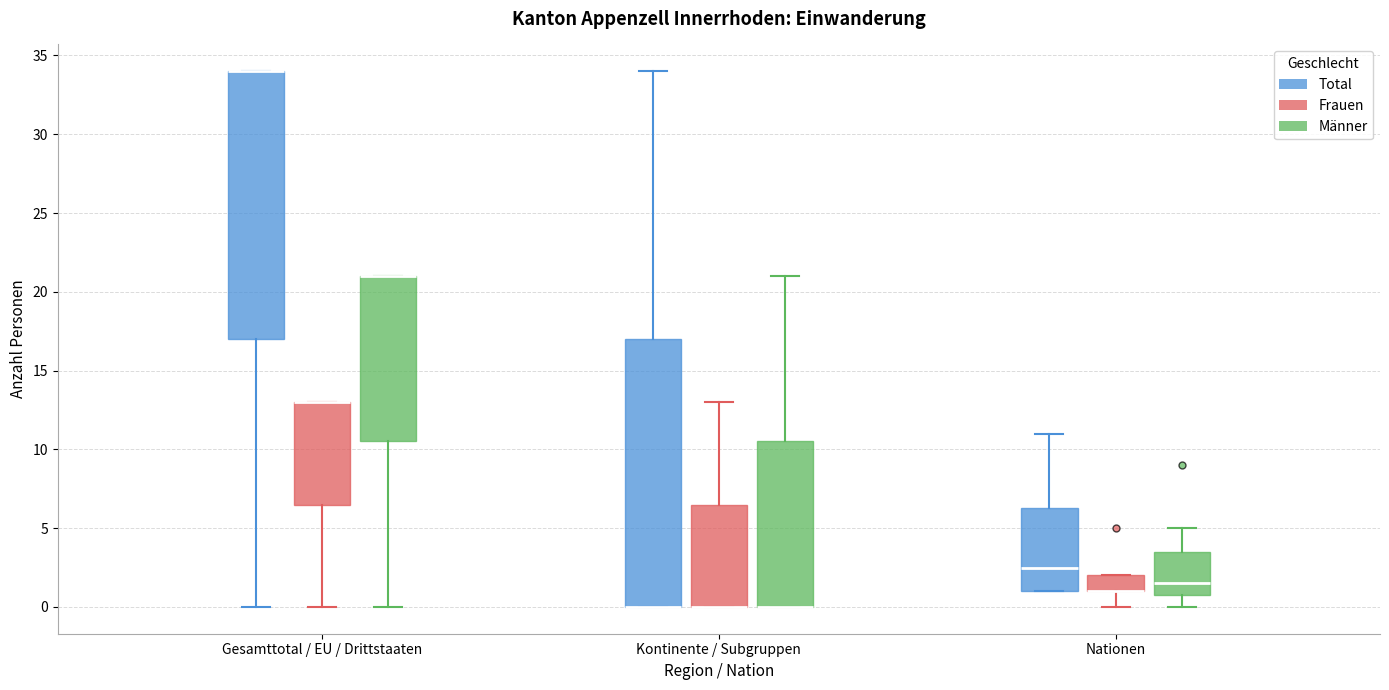

Reading left to right, transcribe this box plot: for each box, give where its median line is, the range the box spans, and where its two whiskers end, as read against the y-axis. The values are not printed on the chart, so give them approximately, as read against the axis.

Gesamttotal / EU / Drittstaaten (Total): median 34.0 (drawn on the box's upper edge), box 17.0 to 34.0, whiskers 0.0 to 34.0
Gesamttotal / EU / Drittstaaten (Frauen): median 13.0 (drawn on the box's upper edge), box 6.5 to 13.0, whiskers 0.0 to 13.0
Gesamttotal / EU / Drittstaaten (Männer): median 21.0 (drawn on the box's upper edge), box 10.5 to 21.0, whiskers 0.0 to 21.0
Kontinente / Subgruppen (Total): median 0.0 (drawn on the box's lower edge), box 0.0 to 17.0, whiskers 0.0 to 34.0
Kontinente / Subgruppen (Frauen): median 0.0 (drawn on the box's lower edge), box 0.0 to 6.5, whiskers 0.0 to 13.0
Kontinente / Subgruppen (Männer): median 0.0 (drawn on the box's lower edge), box 0.0 to 10.5, whiskers 0.0 to 21.0
Nationen (Total): median 2.5, box 1.0 to 6.5, whiskers 1.0 to 11.0
Nationen (Frauen): median 1.0 (drawn on the box's lower edge), box 1.0 to 2.0, whiskers 0.0 to 2.0
Nationen (Männer): median 1.5, box 1.0 to 3.5, whiskers 0.0 to 5.0